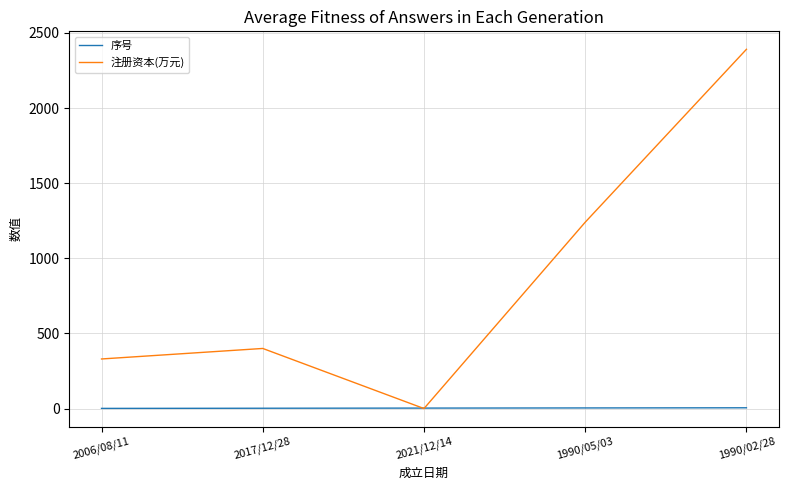

List the series in order of their peak value, highest first.

注册资本(万元), 序号